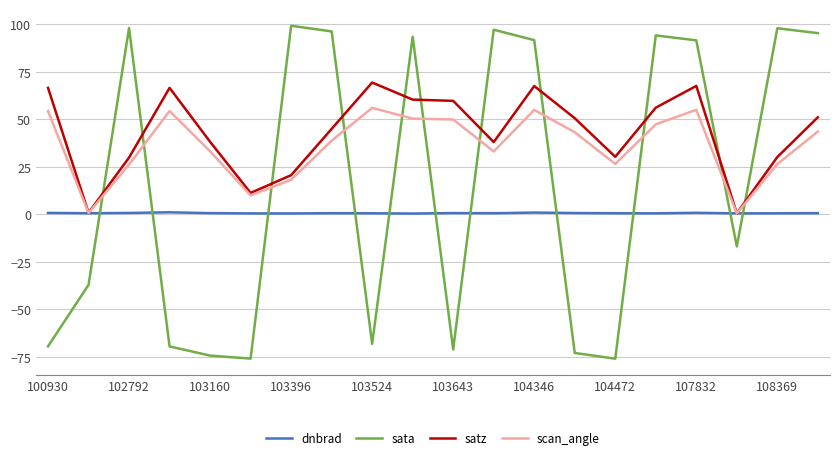

How many times do sata and dnbrad cross each other?

11